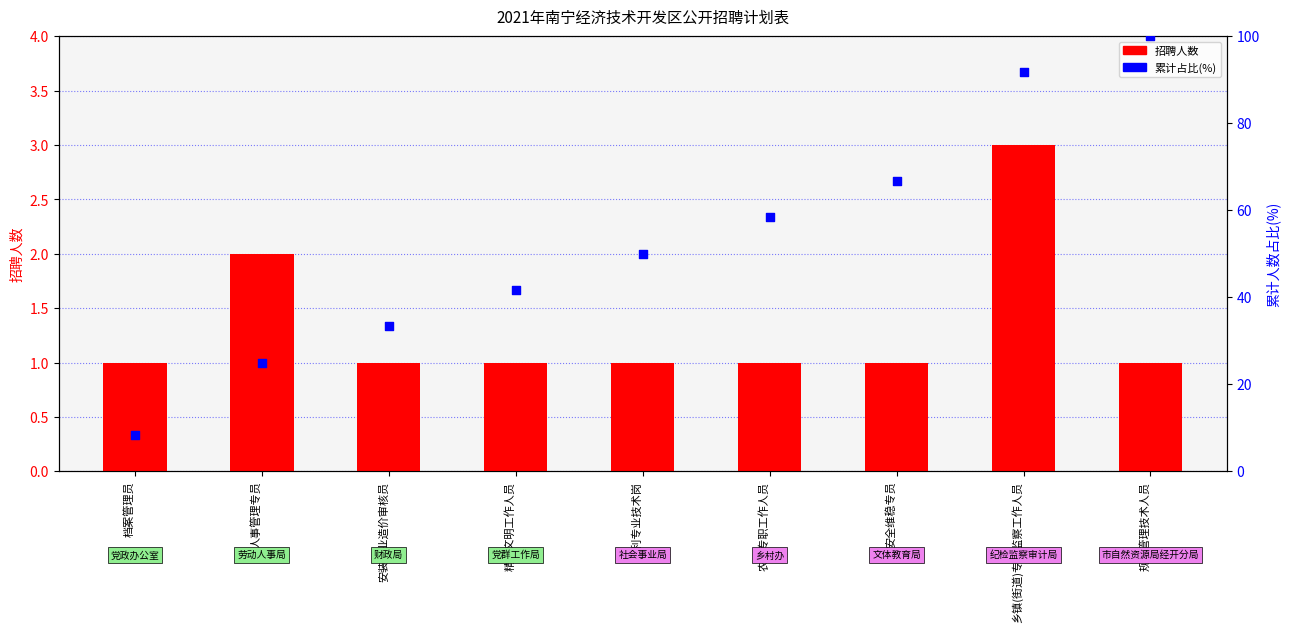

Which series has the largest total across all categories?

累计占比